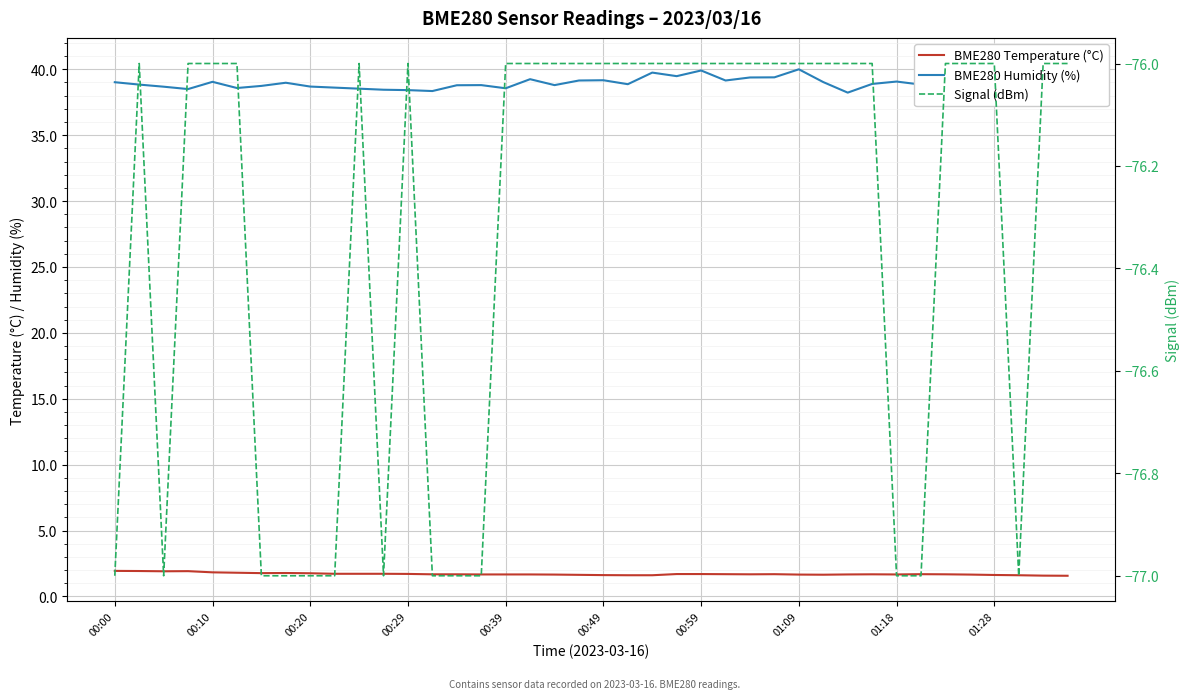

Reading left to right, list all the values displayed in this chart.

BME280 Temperature (°C): 1.9	1.9	1.9	1.9	1.8	1.8	1.8	1.8	1.8	1.7	1.7	1.7	1.7	1.7	1.7	1.7	1.7	1.7	1.7	1.6	1.6	1.6	1.6	1.7	1.7	1.7	1.7	1.7	1.7	1.6	1.7	1.7	1.7	1.7	1.7	1.7	1.6	1.6	1.6	1.6
BME280 Humidity (%): 39.0	38.8	38.7	38.5	39.0	38.6	38.7	39.0	38.7	38.6	38.5	38.5	38.4	38.4	38.8	38.8	38.6	39.2	38.8	39.1	39.2	38.9	39.8	39.5	39.9	39.1	39.4	39.4	40.0	39.0	38.2	38.9	39.1	38.8	38.4	40.4	39.7	40.2	39.5	39.5
Signal (dBm): -77.0	-76.0	-77.0	-76.0	-76.0	-76.0	-77.0	-77.0	-77.0	-77.0	-76.0	-77.0	-76.0	-77.0	-77.0	-77.0	-76.0	-76.0	-76.0	-76.0	-76.0	-76.0	-76.0	-76.0	-76.0	-76.0	-76.0	-76.0	-76.0	-76.0	-76.0	-76.0	-77.0	-77.0	-76.0	-76.0	-76.0	-77.0	-76.0	-76.0